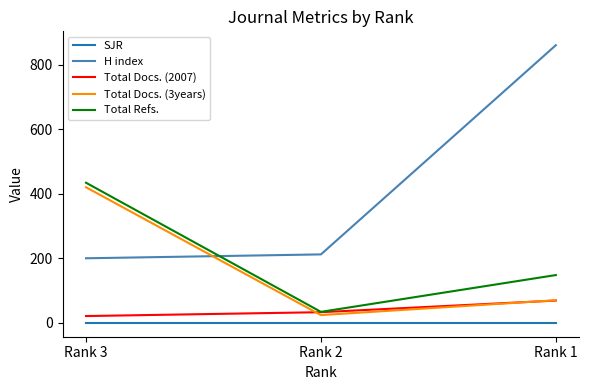

Is it true that H index equals 212 at Rank 2?

True